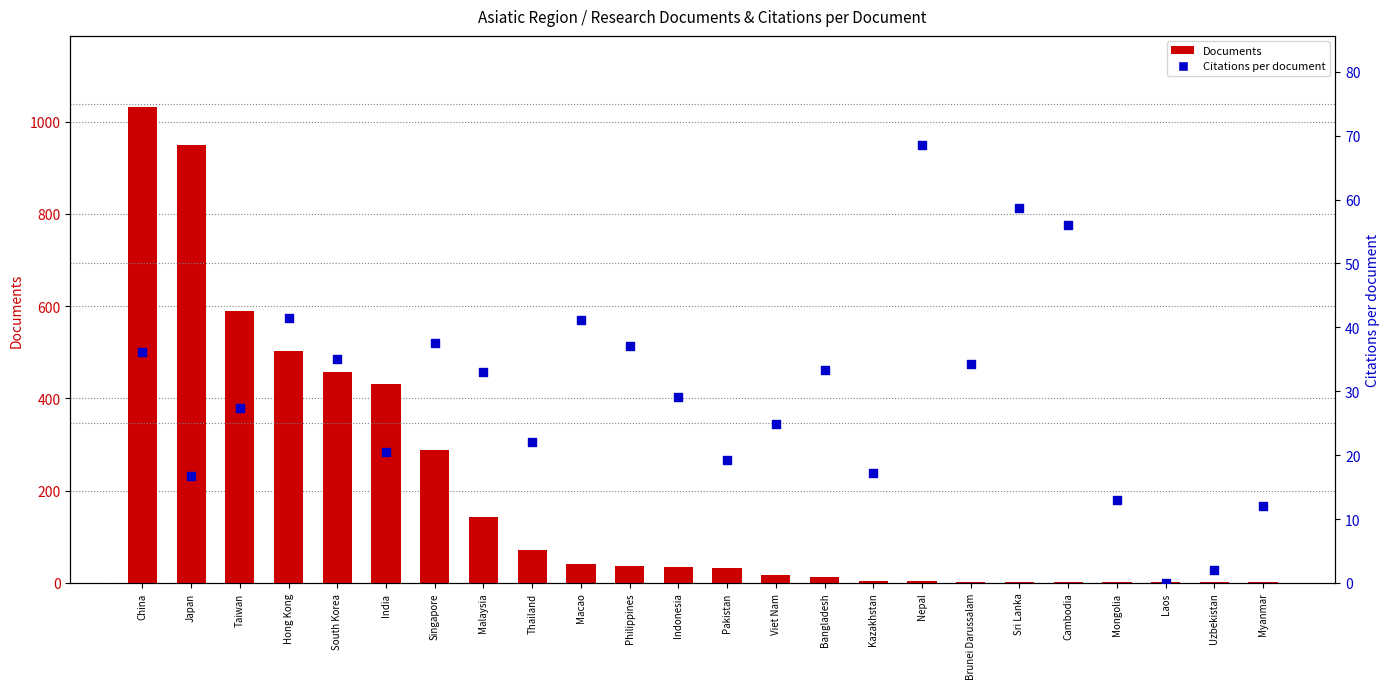

Which series has the largest total across all categories?

Documents